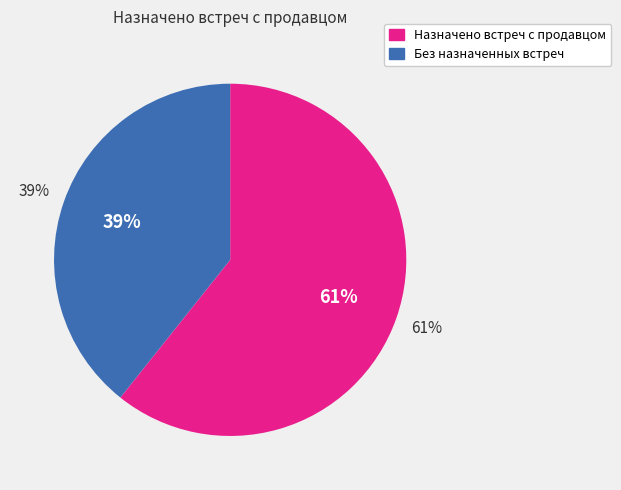

The Орехов slice represents 24% of the pie. True or false?

False